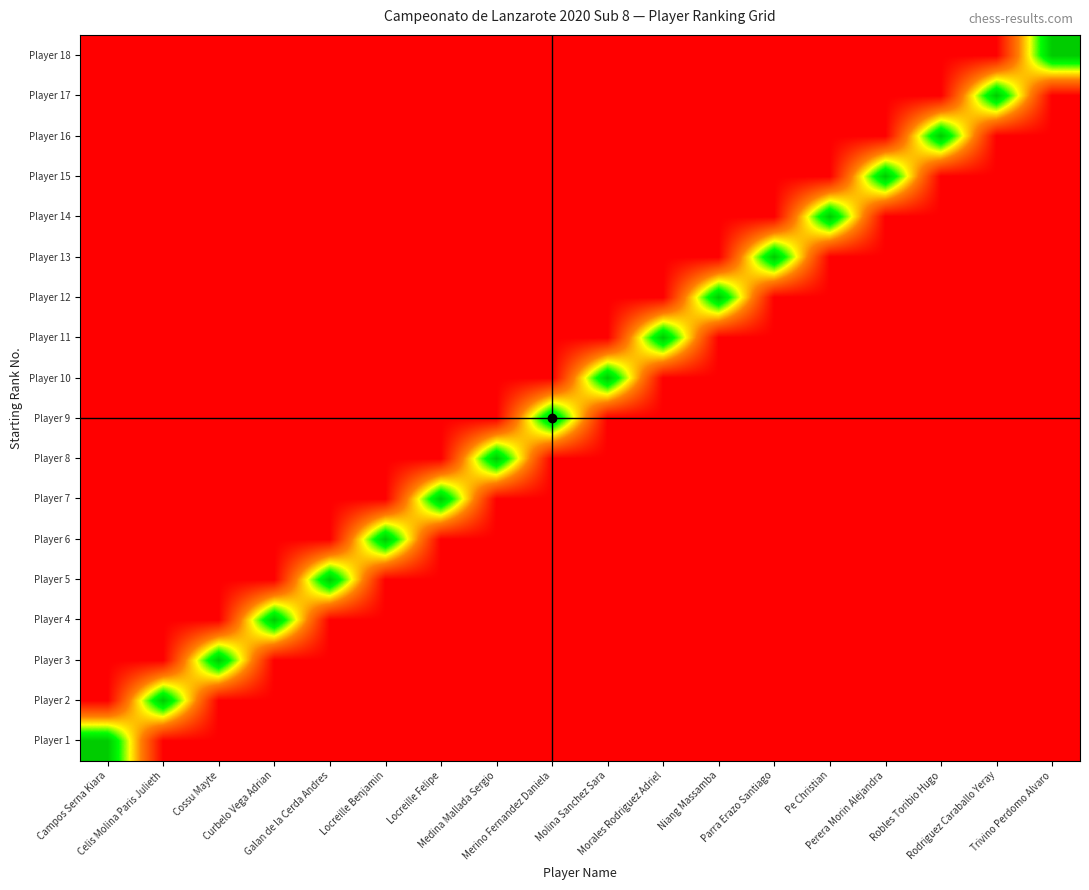

Rank the series by their maximum value, from lowest to highest.

Player 1, Player 2, Player 3, Player 4, Player 5, Player 6, Player 7, Player 8, Player 9, Player 10, Player 11, Player 12, Player 13, Player 14, Player 15, Player 16, Player 17, Player 18